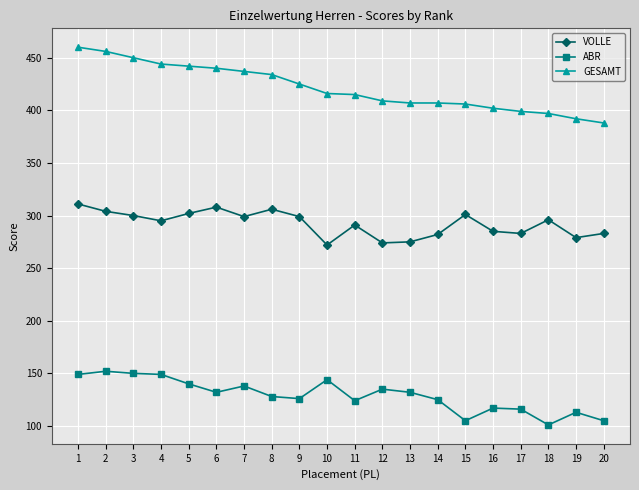

Which series has the largest total across all categories?

GESAMT